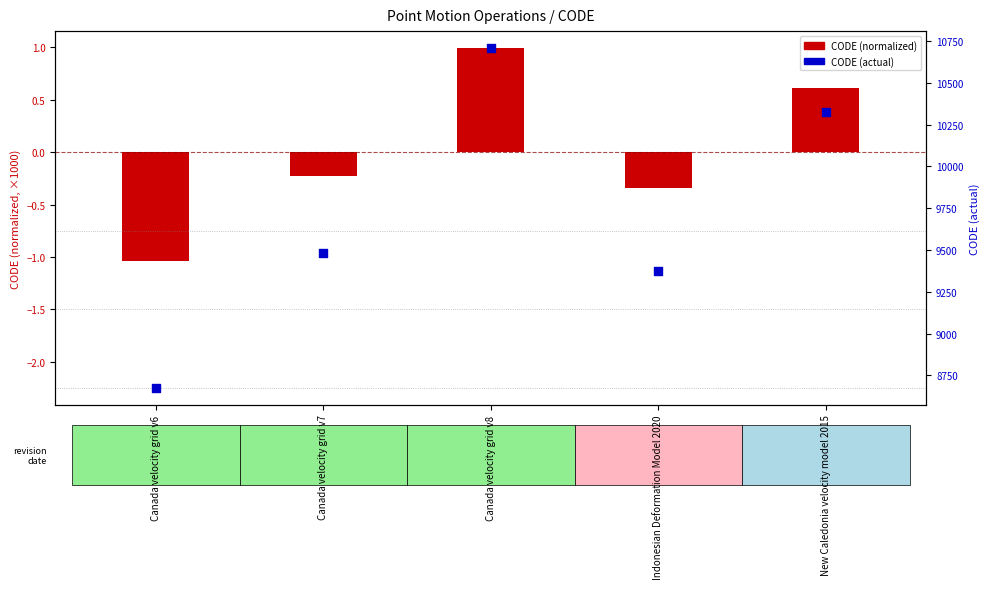

What is the total value across all series at Canada velocity grid v8?

10708.0